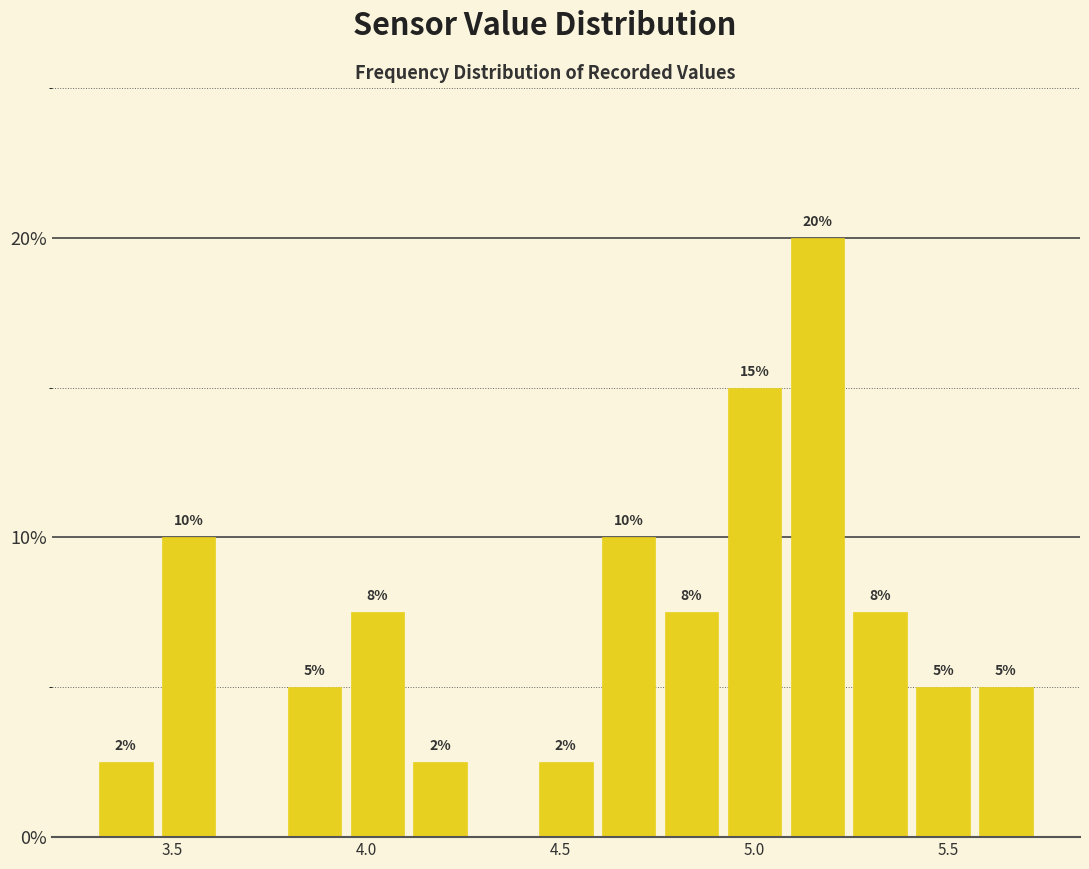

Around what value on the x-axis is the tallest bar? Give the approximate position of its centre, as read against the axis.

5.15